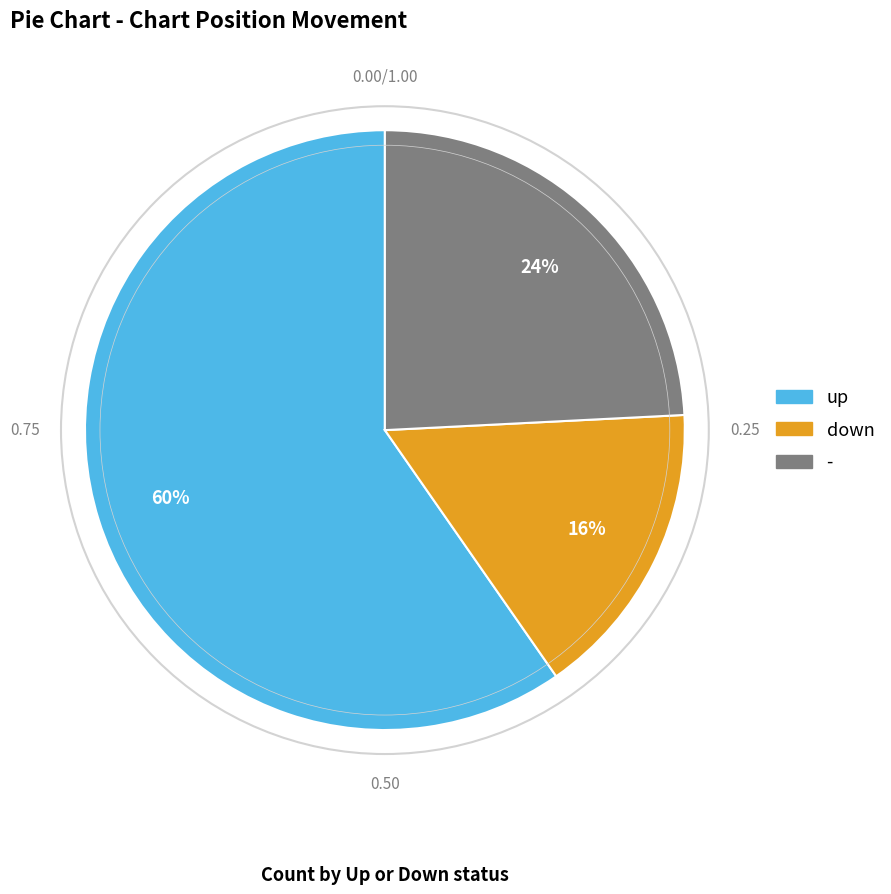

Is up the majority of the pie?

Yes